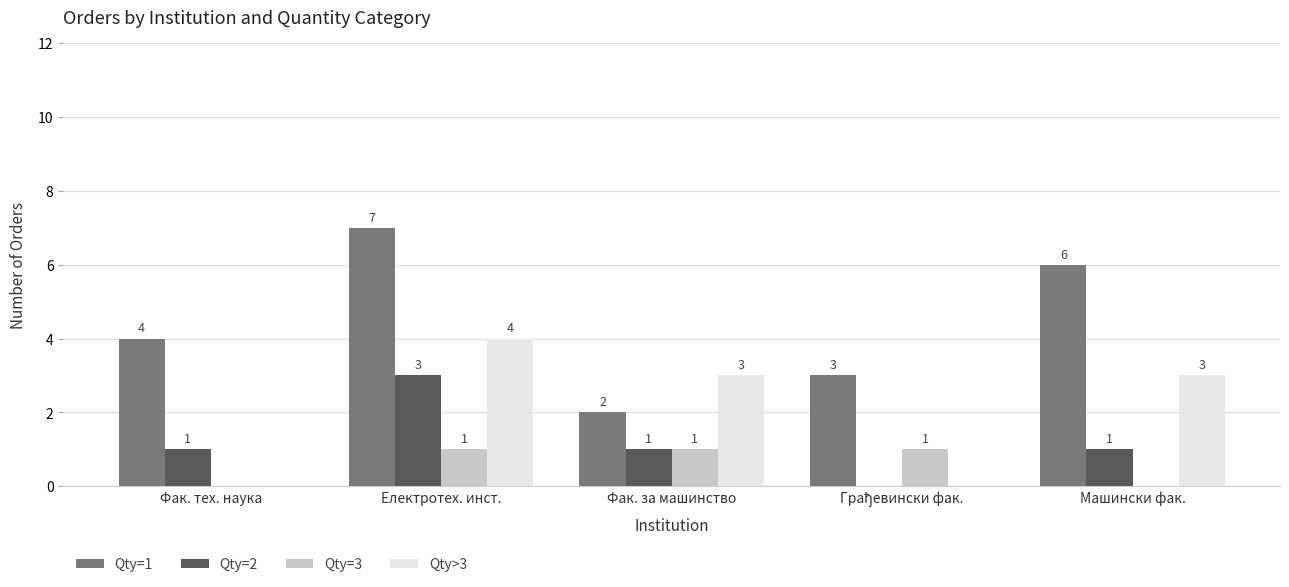

What is the total value across all series at Фак. тех. наука?

5